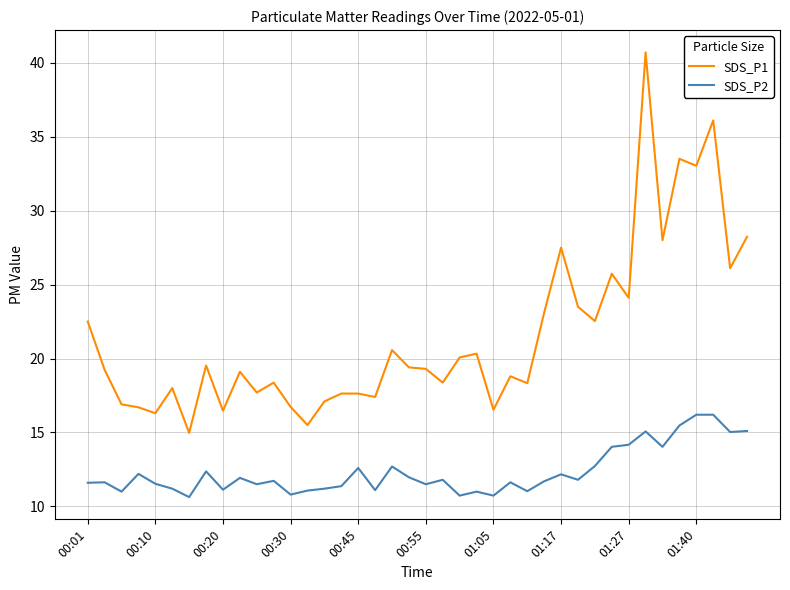

True or false: SDS_P2 has more than 0 points higher than both neighbors.

True